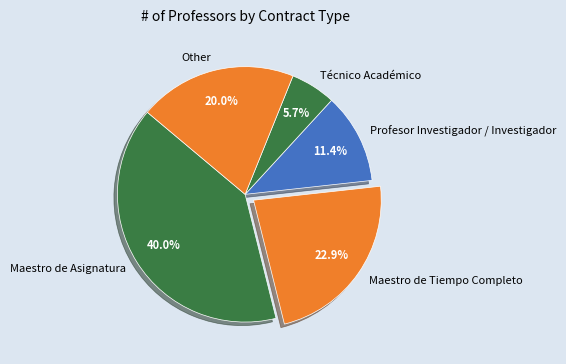

Which category has the biggest portion of the pie?

Maestro de Asignatura